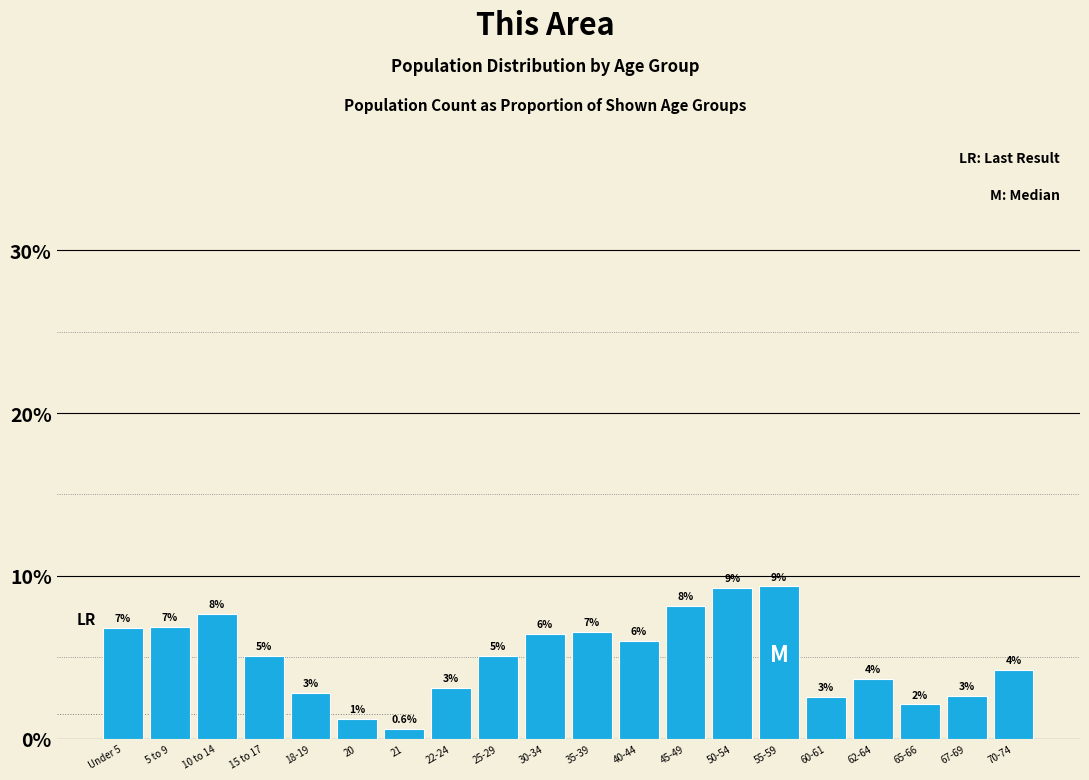

How many bars are there in total?

20